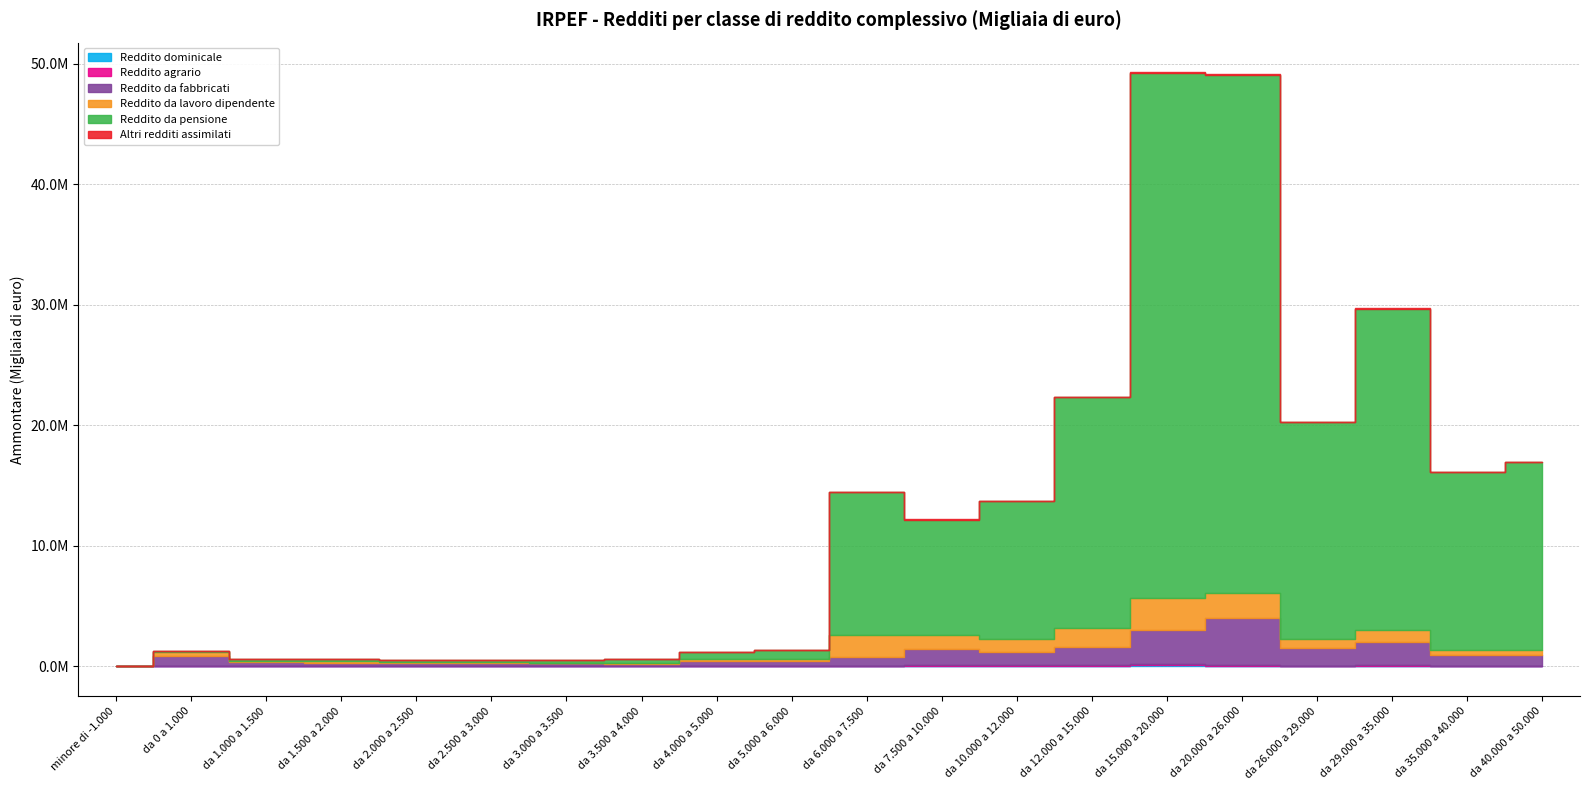

What is the sum of the Reddito da fabbricati values at da 26.000 a 29.000 and da 1.500 a 2.000?

1734747